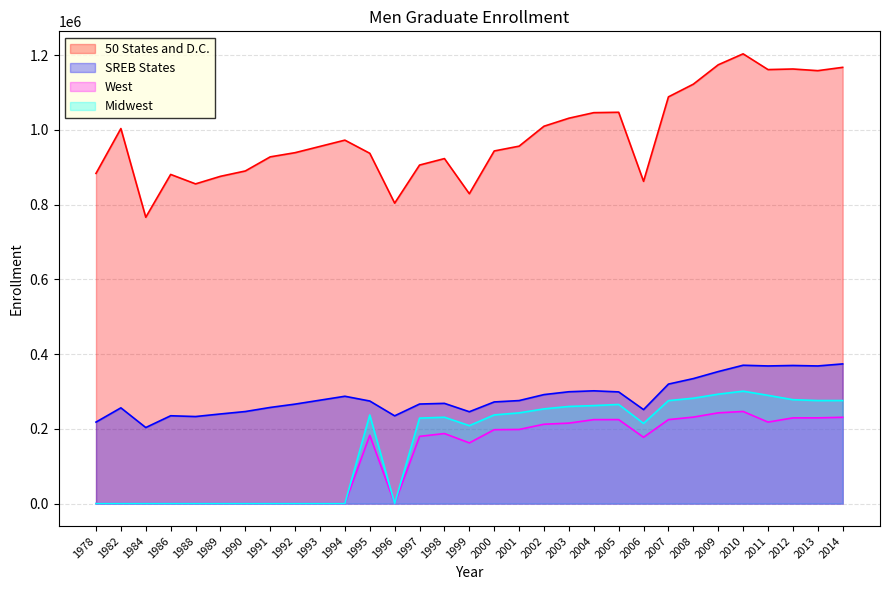

Reading left to right, transcribe all the data shown in this chart.

50 States and D.C.: 1978=883461	1982=1003532	1984=766121	1986=880714	1988=855435	1989=875650	1990=889995	1991=927734	1992=938938	1993=955703	1994=972468	1995=937279	1996=803886	1997=905820	1998=923132	1999=829142	2000=943501	2001=956384	2002=1009726	2003=1031170	2004=1046004	2005=1047054	2006=862235	2007=1088303	2008=1122256	2009=1174092	2010=1203443	2011=1161283	2012=1162849	2013=1158406	2014=1167277
SREB States: 1978=217996	1982=256175	1984=203482	1986=234975	1988=232901	1989=239793	1990=246302	1991=257226	1992=266151	1993=276654	1994=287157	1995=274434	1996=234782	1997=266365	1998=268145	1999=245752	2000=271955	2001=275613	2002=291614	2003=299215	2004=301715	2005=298822	2006=251490	2007=319724	2008=334433	2009=353224	2010=370124	2011=368249	2012=369516	2013=368254	2014=373721
West: 1978=0	1982=0	1984=0	1986=0	1988=0	1989=0	1990=0	1991=0	1992=0	1993=0	1994=0	1995=182897	1996=0	1997=179786	1998=187416	1999=162355	2000=197673	2001=198302	2002=212329	2003=215265	2004=224615	2005=224675	2006=177374	2007=224646	2008=231345	2009=242751	2010=246465	2011=217983	2012=229302	2013=229361	2014=230843
Midwest: 1978=0	1982=0	1984=0	1986=0	1988=0	1989=0	1990=0	1991=0	1992=0	1993=0	1994=0	1995=237120	1996=0	1997=228653	1998=231007	1999=208543	2000=237209	2001=242693	2002=253343	2003=259892	2004=262189	2005=265227	2006=214548	2007=275481	2008=281932	2009=292737	2010=300772	2011=289604	2012=277956	2013=275663	2014=275681